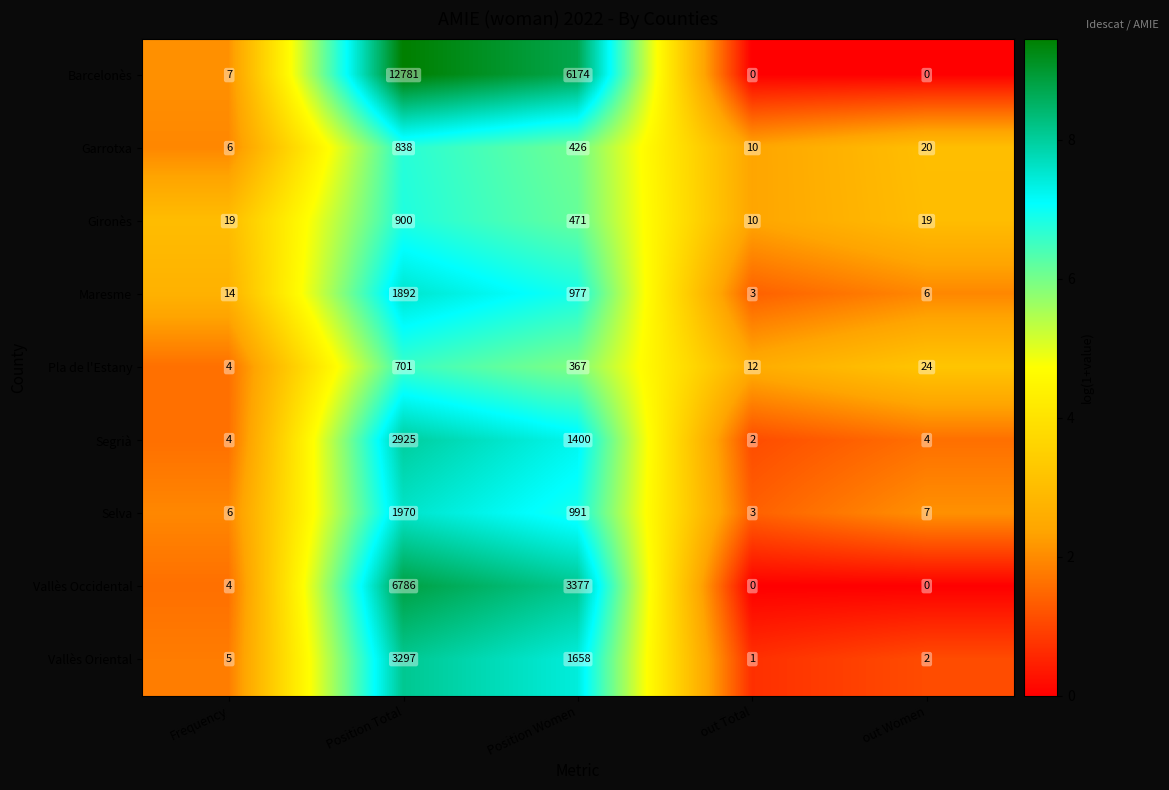

At which category is the sum across all series the highest?

Position Total